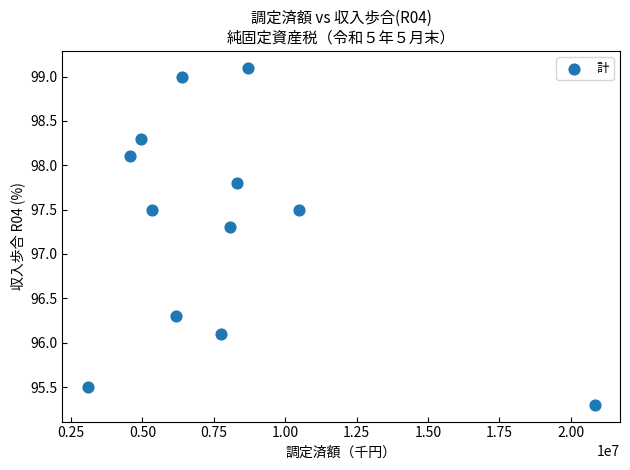

What Y value in the scatter plot is closest to 97?

97.3